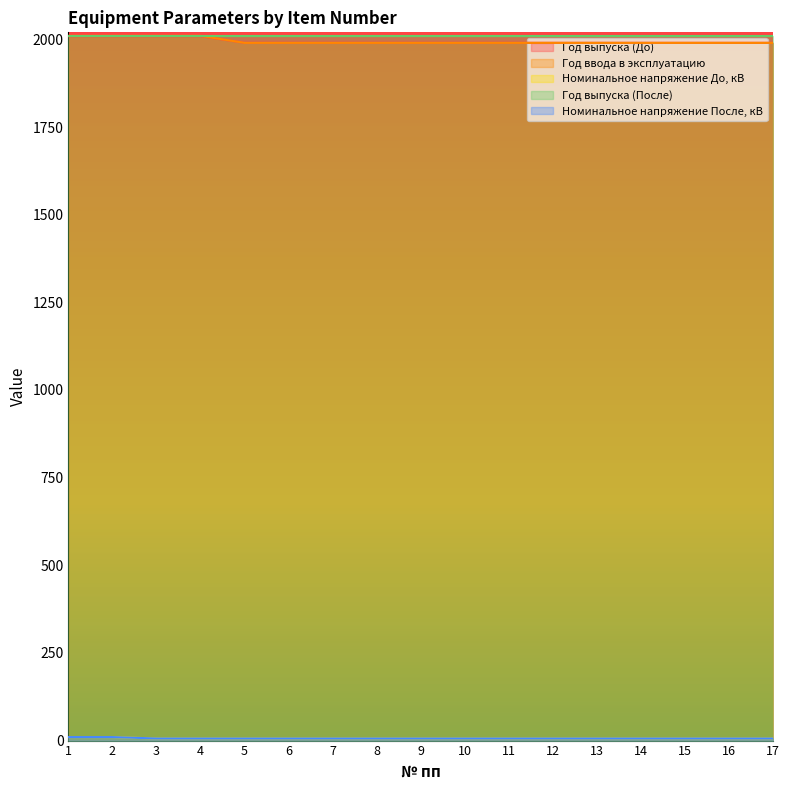

The Номинальное напряжение После, кВ series shows 2 at 8. True or false?

False